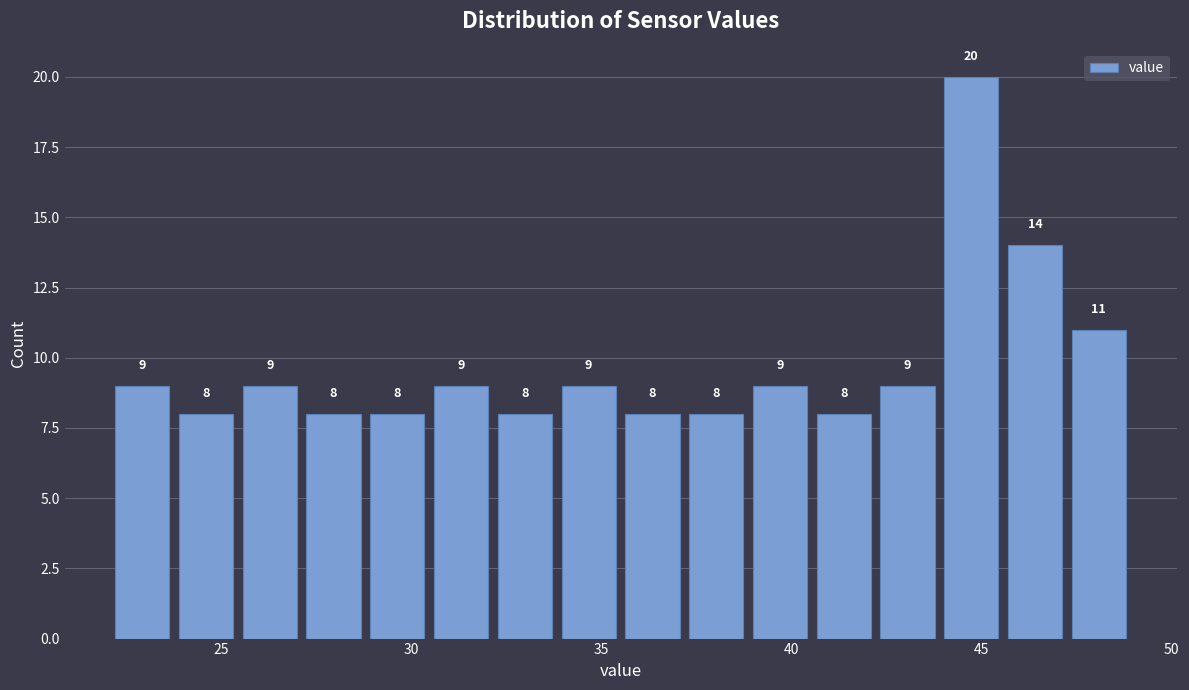

Read against the x-axis, roughly where is the centre of the tallest bar?

44.5